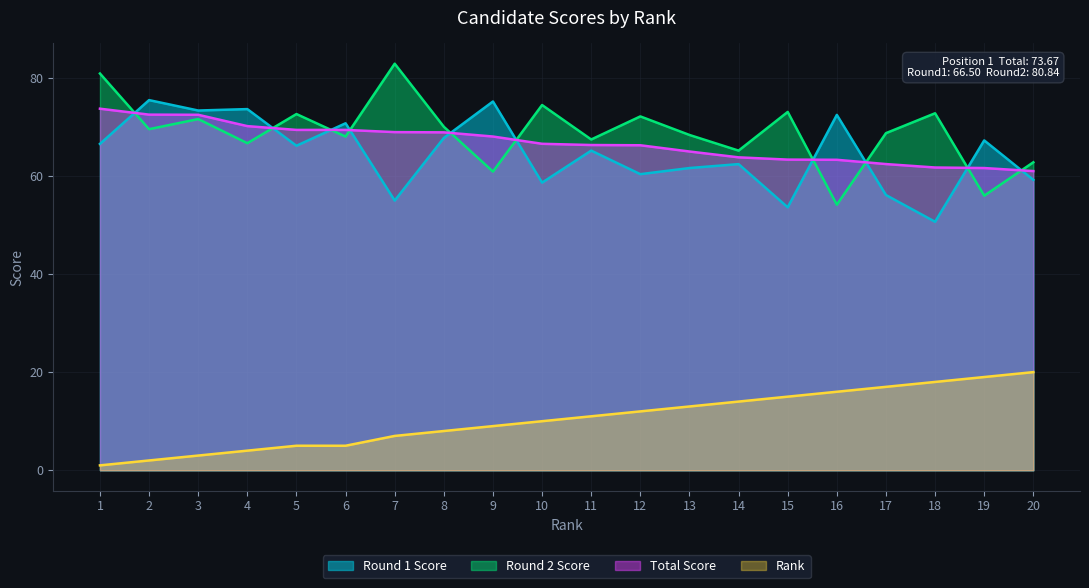

Reading left to right, extract all data points from this chart.

Round 1 Score: 1=66.5	2=75.4	3=73.3	4=73.6	5=66.1	6=70.7	7=55.0	8=67.7	9=75.1	10=58.6	11=65.1	12=60.3	13=61.6	14=62.4	15=53.6	16=72.4	17=56.1	18=50.6	19=67.2	20=59.2
Round 2 Score: 1=80.8	2=69.5	3=71.6	4=66.6	5=72.6	6=68.0	7=82.8	8=70.0	9=60.9	10=74.4	11=67.4	12=72.1	13=68.3	14=65.1	15=73.0	16=54.1	17=68.7	18=72.7	19=56.0	20=62.8
Total Score: 1=73.7	2=72.5	3=72.4	4=70.1	5=69.3	6=69.3	7=68.9	8=68.8	9=68.0	10=66.5	11=66.3	12=66.2	13=65.0	14=63.8	15=63.3	16=63.3	17=62.4	18=61.7	19=61.6	20=61.0
Rank: 1=1.0	2=2.0	3=3.0	4=4.0	5=5.0	6=5.0	7=7.0	8=8.0	9=9.0	10=10.0	11=11.0	12=12.0	13=13.0	14=14.0	15=15.0	16=16.0	17=17.0	18=18.0	19=19.0	20=20.0